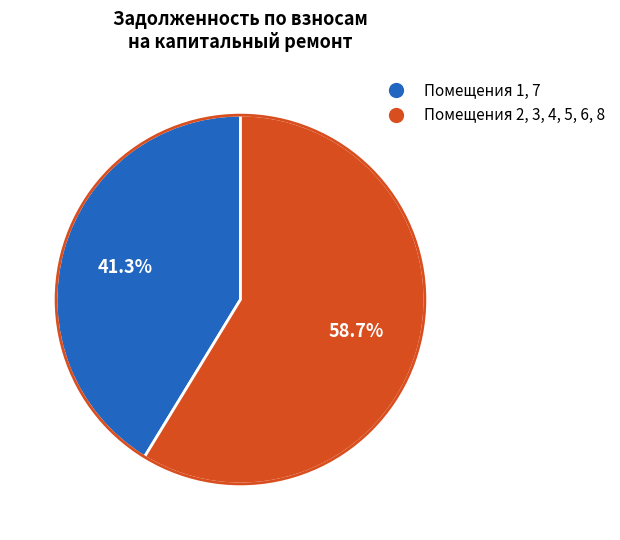

To the nearest percent, what is the average slice percentage?

50%